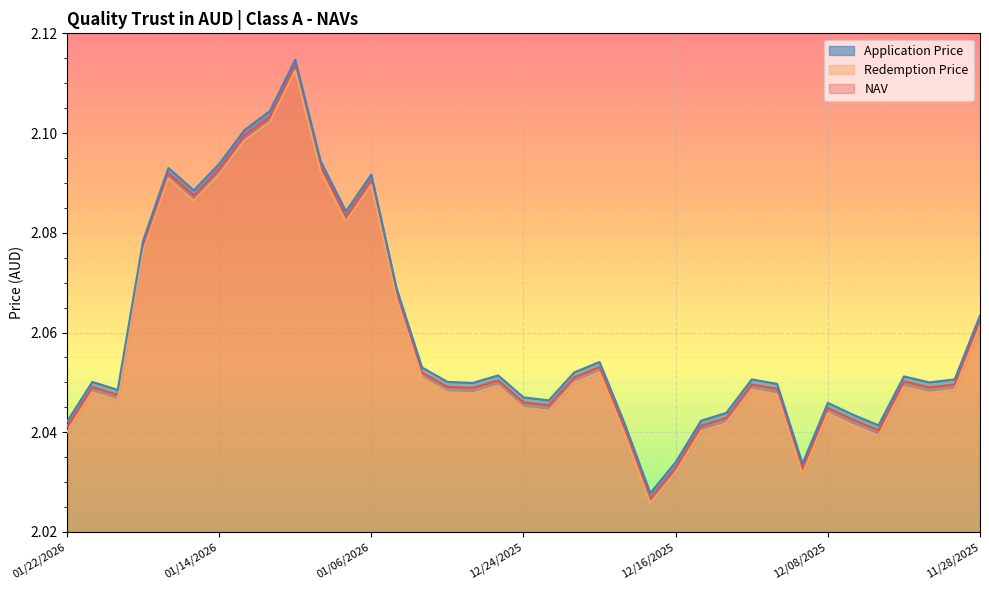

What is the maximum value shown in the chart?

2.1